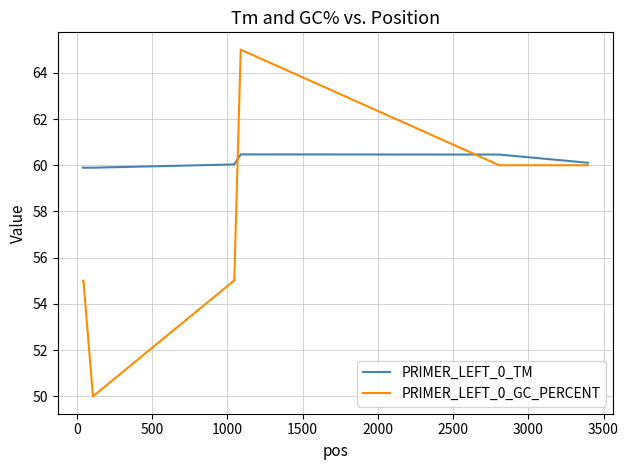

What is the minimum value for PRIMER_LEFT_0_TM?

59.9